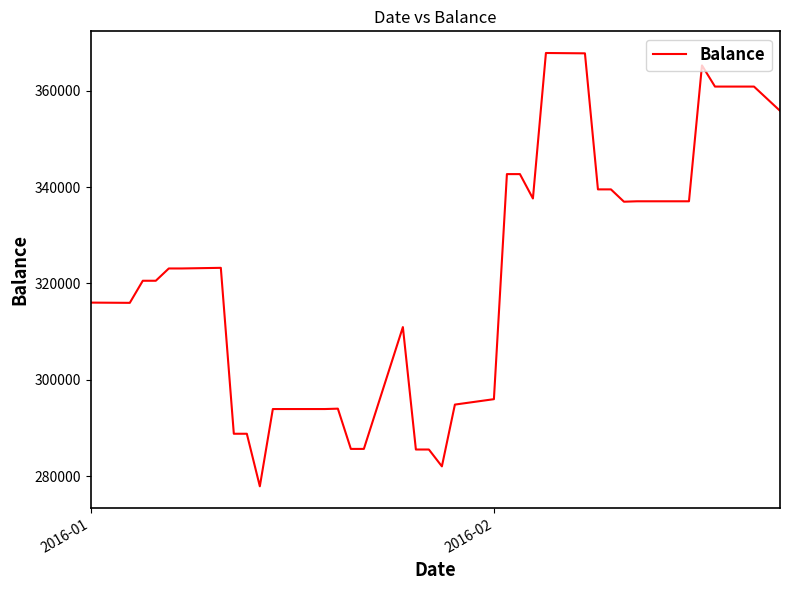

What is the difference between the maximum and minimum values?

89962.1